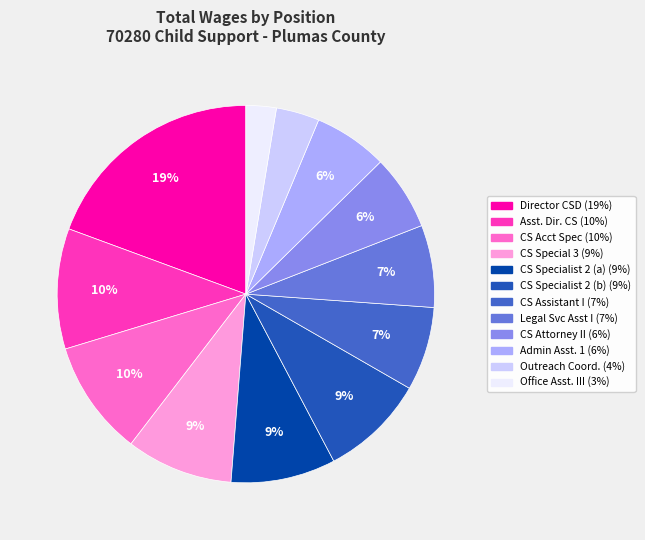

Is there a majority slice in this chart?

No